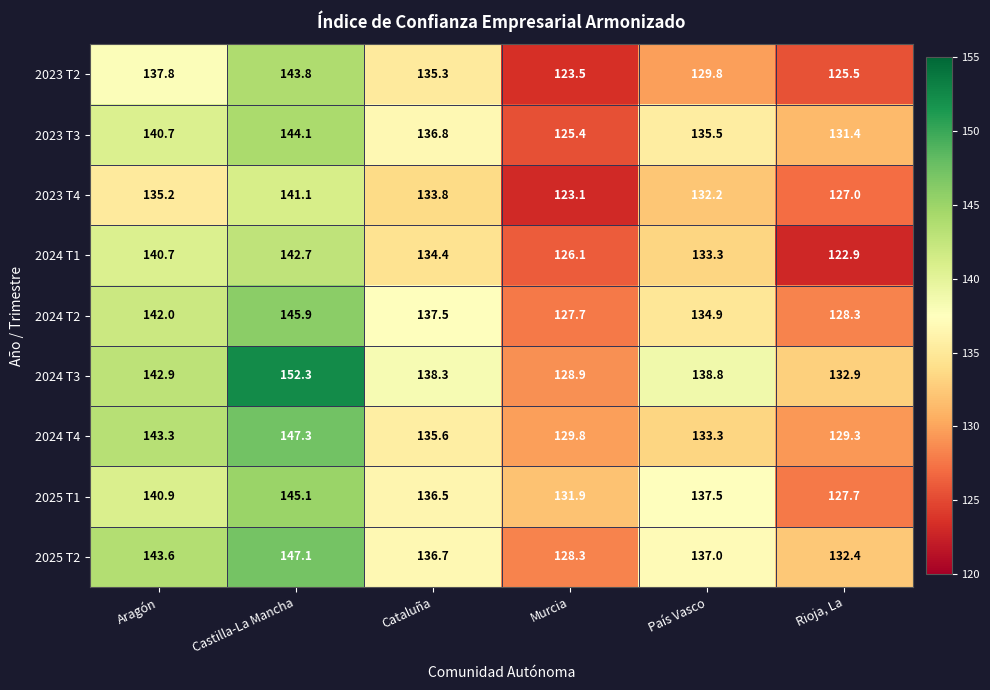

Is it true that 2025 T2 equals 41.5 at Murcia?

False